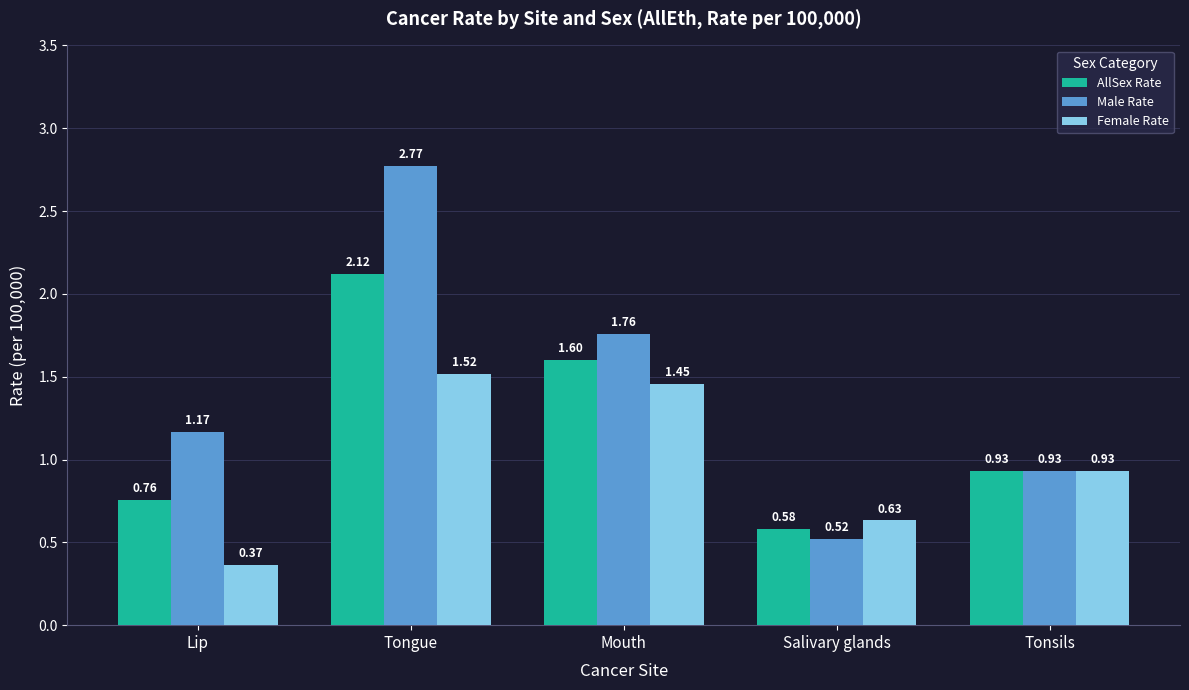

Which series has the widest spread of values?

Male Rate